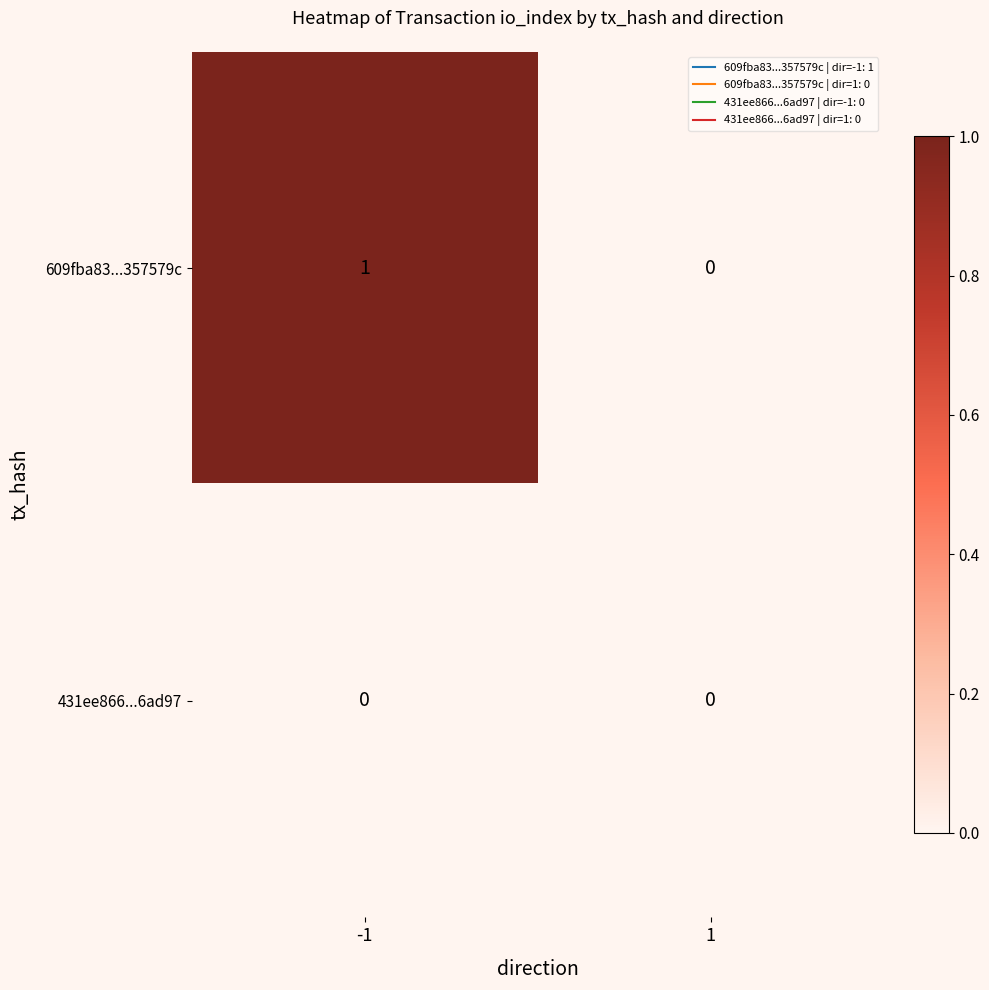

Which series has the largest total across all categories?

609fba83...357579c